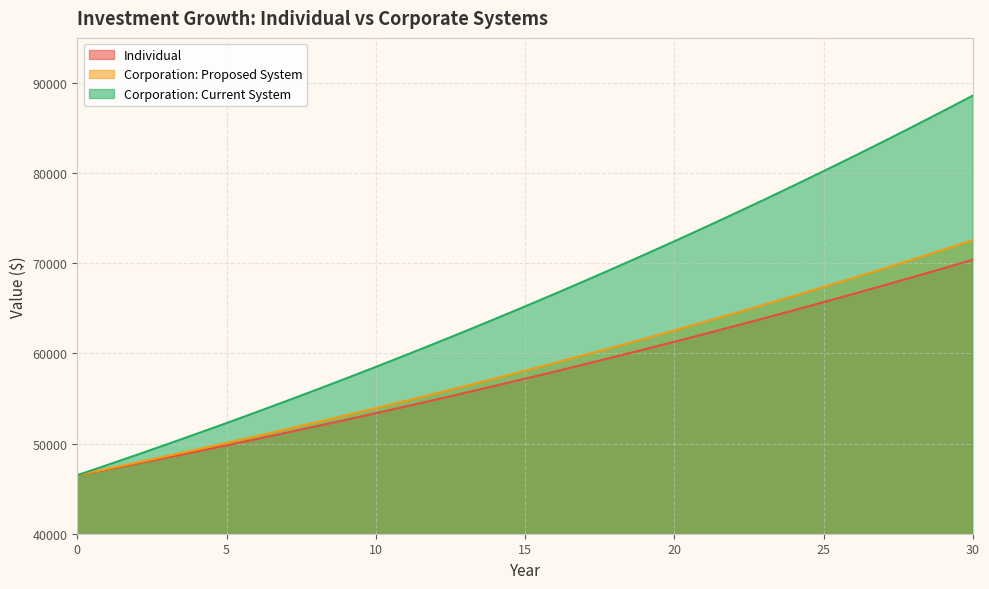

What is the maximum value for Individual?

70396.8